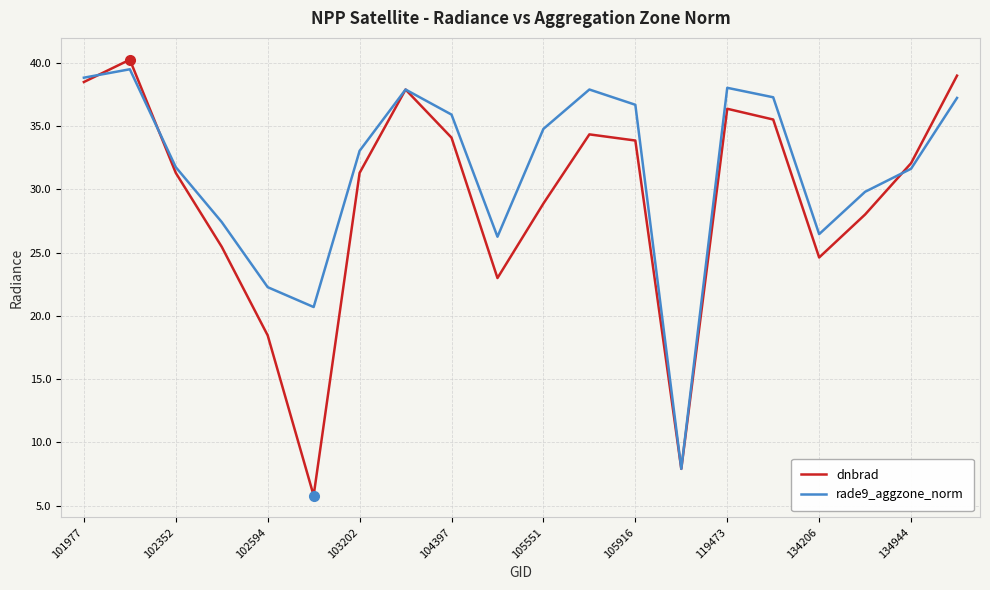

List the series in order of their peak value, lowest first.

rade9_aggzone_norm, dnbrad